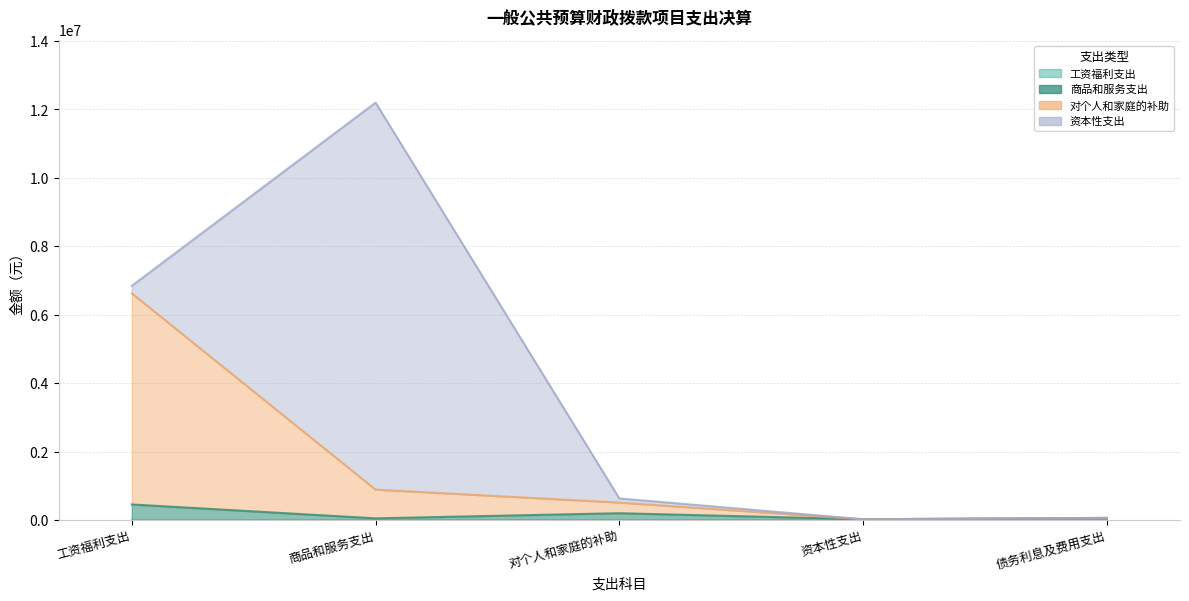

True or false: 工资福利支出 and 资本性支出（基本建设） cross at least once.

False